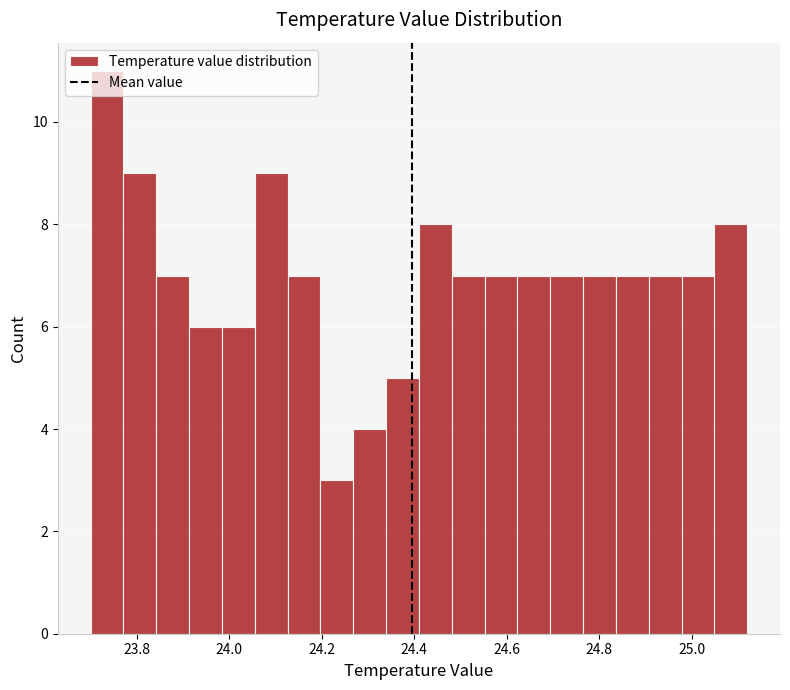

Read against the x-axis, roughly where is the centre of the tallest bar?

23.74